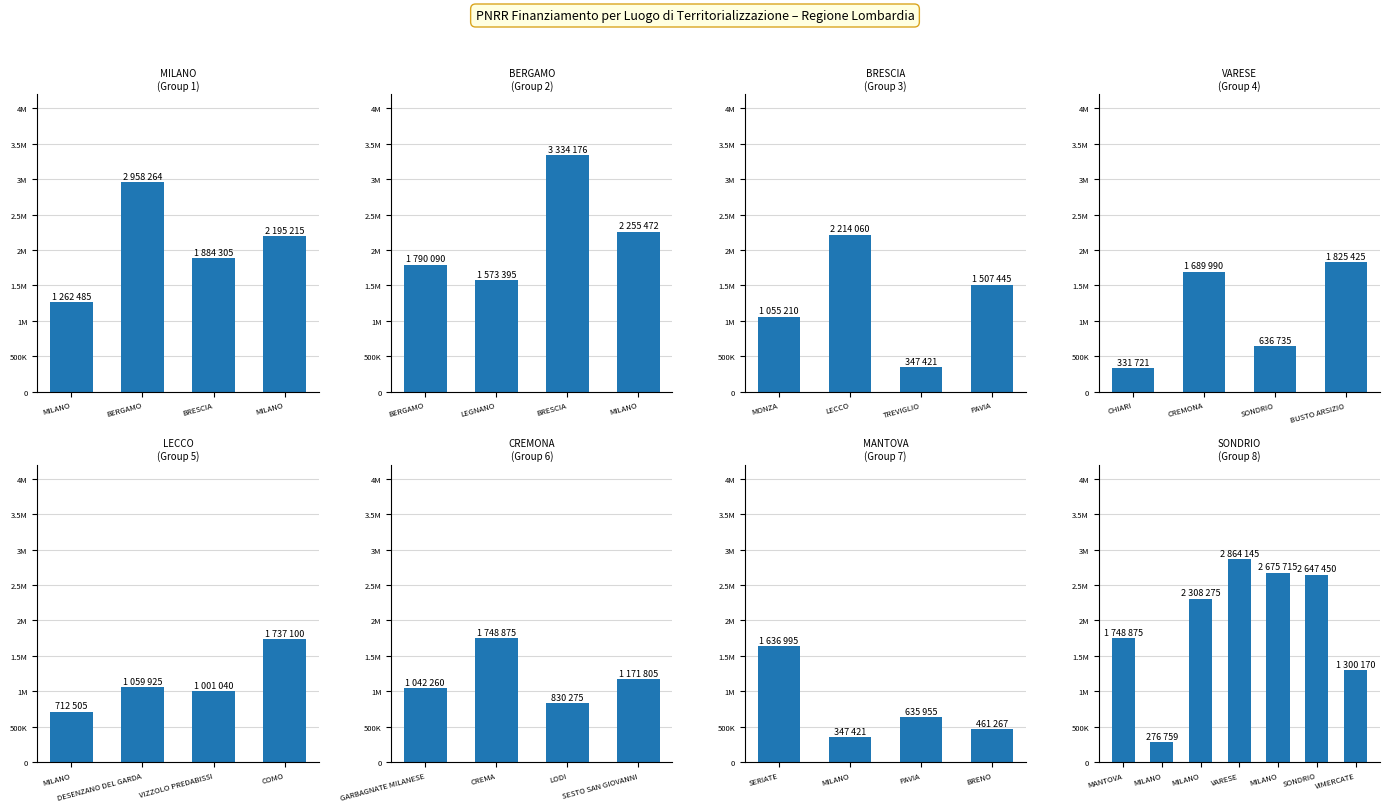

What is the difference between the second highest and minimum values?

2398956